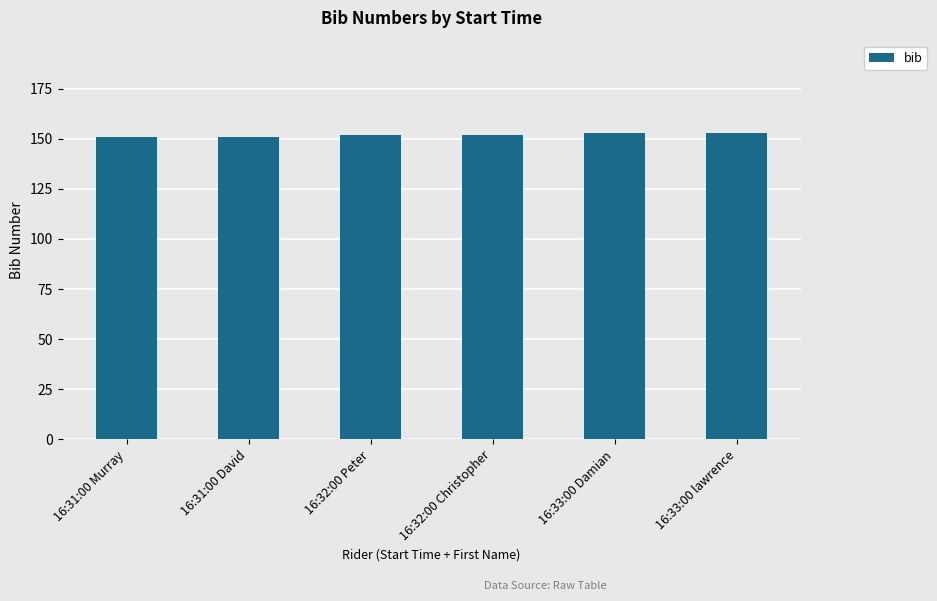

What is the value of the 5th bar from the left?

153